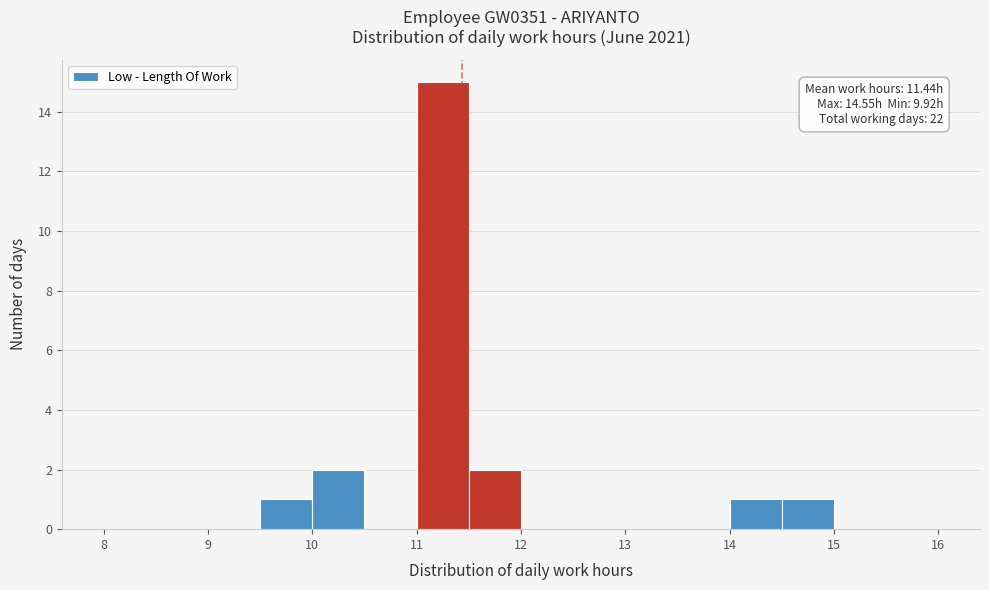

Over which range of the x-axis is the bar tallest?

11.0 to 11.5